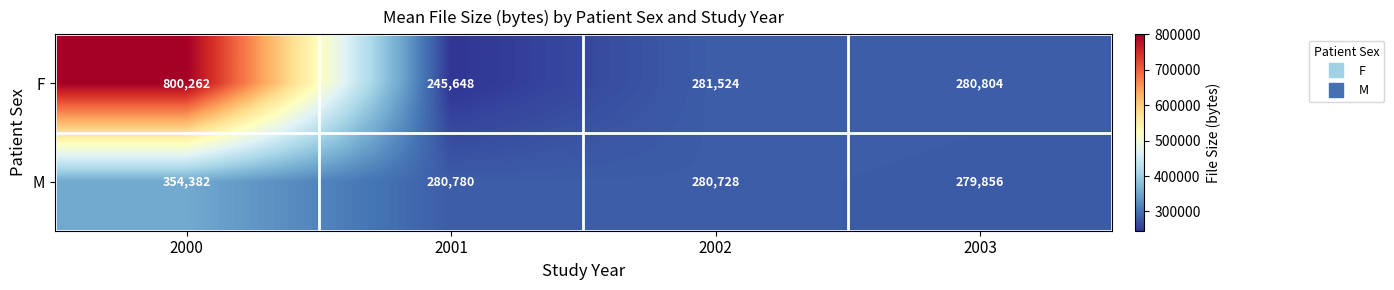

What is the sum of the F values at 2002 and 2003?

562328